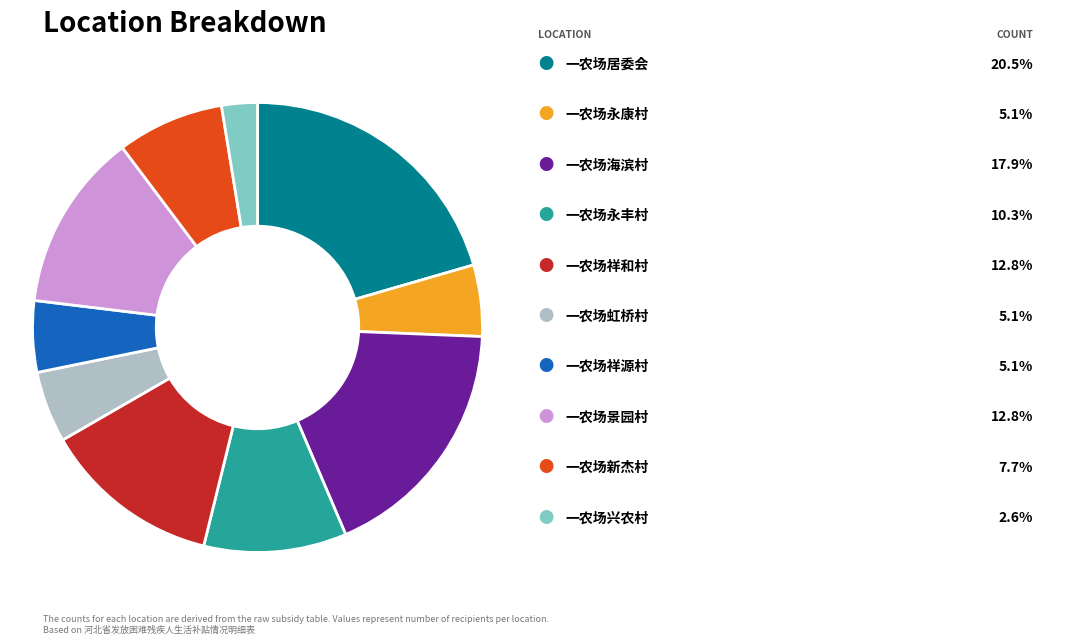

Is there a majority slice in this chart?

No